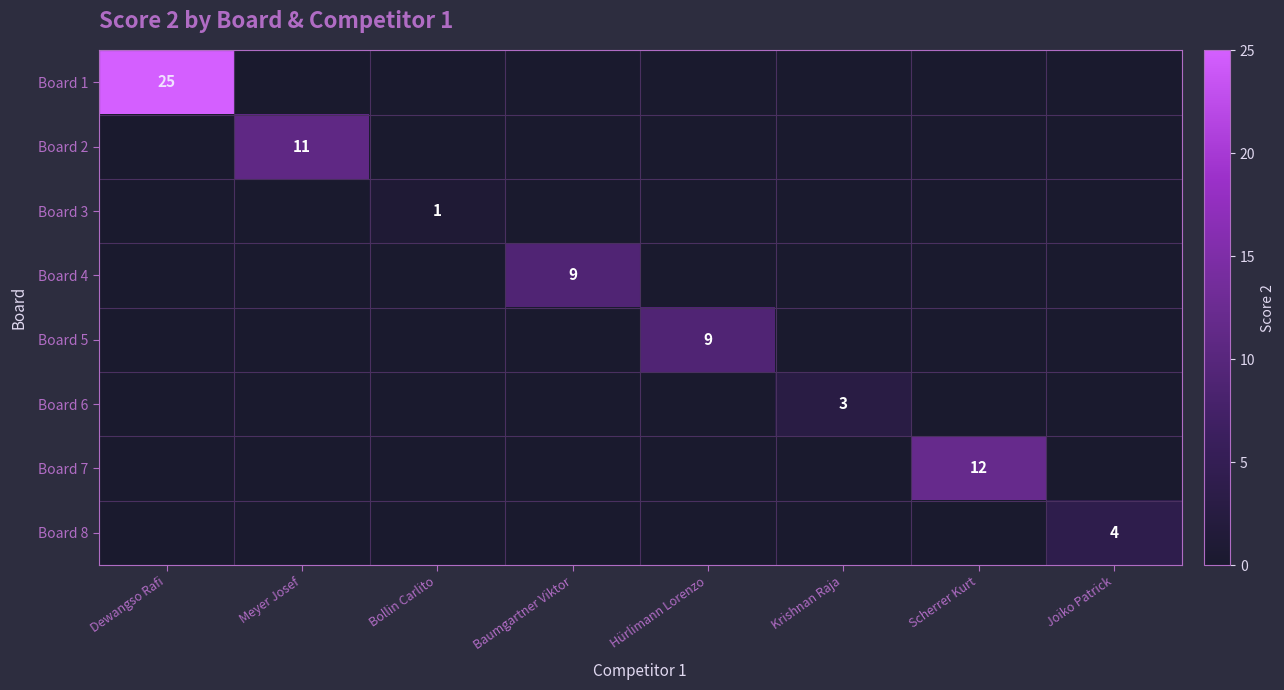

True or false: Board 2 has a value of 15 at Meyer Josef.

False